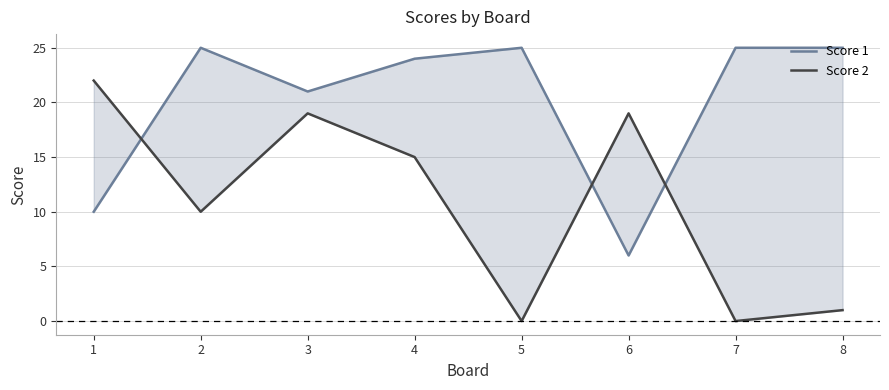

Where is the first local maximum for Score 1?

2